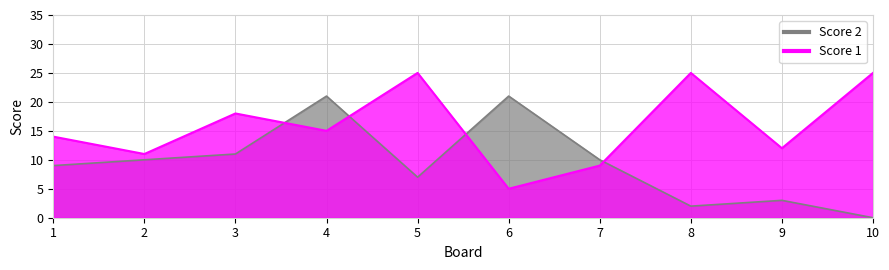

Which series changed the most between 1 and 5?

Score 1